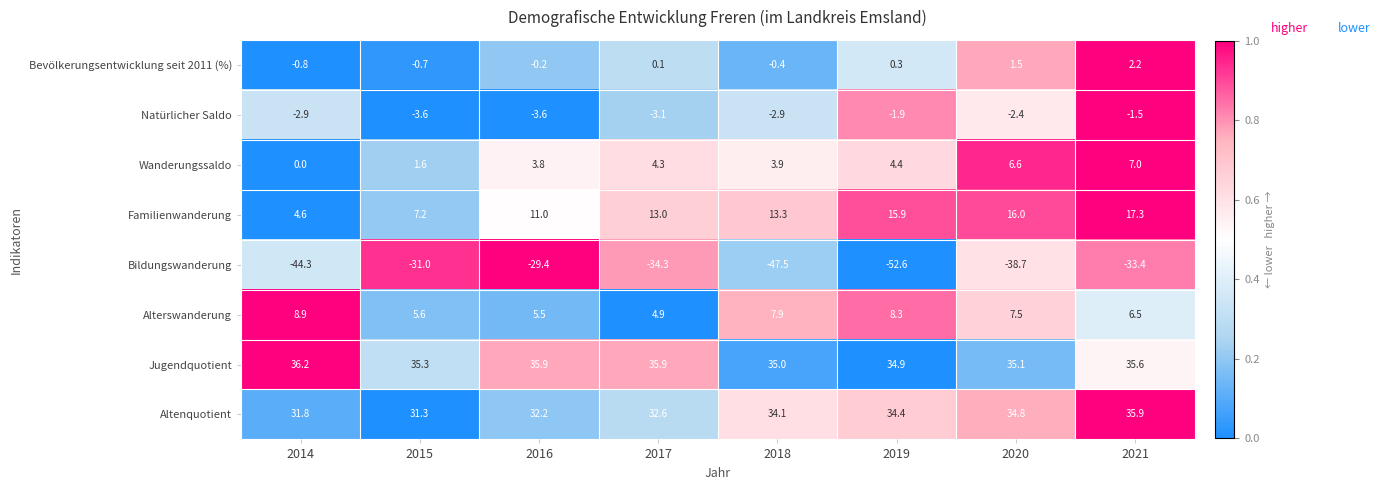

Count the number of categories in the chart.

8